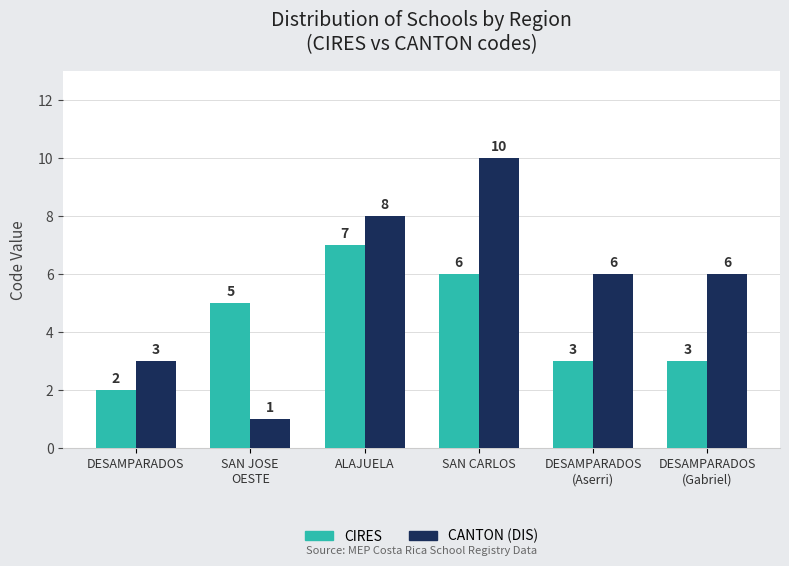

Does the chart contain stacked bars?

No